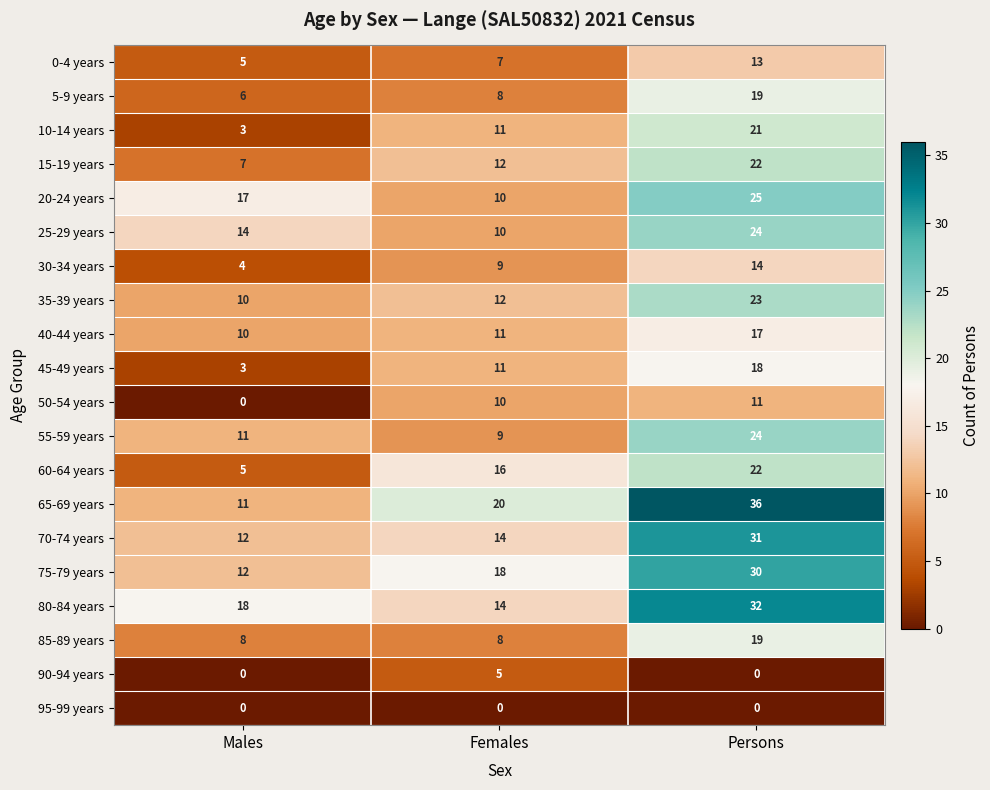

Which series has the largest total across all categories?

65-69 years